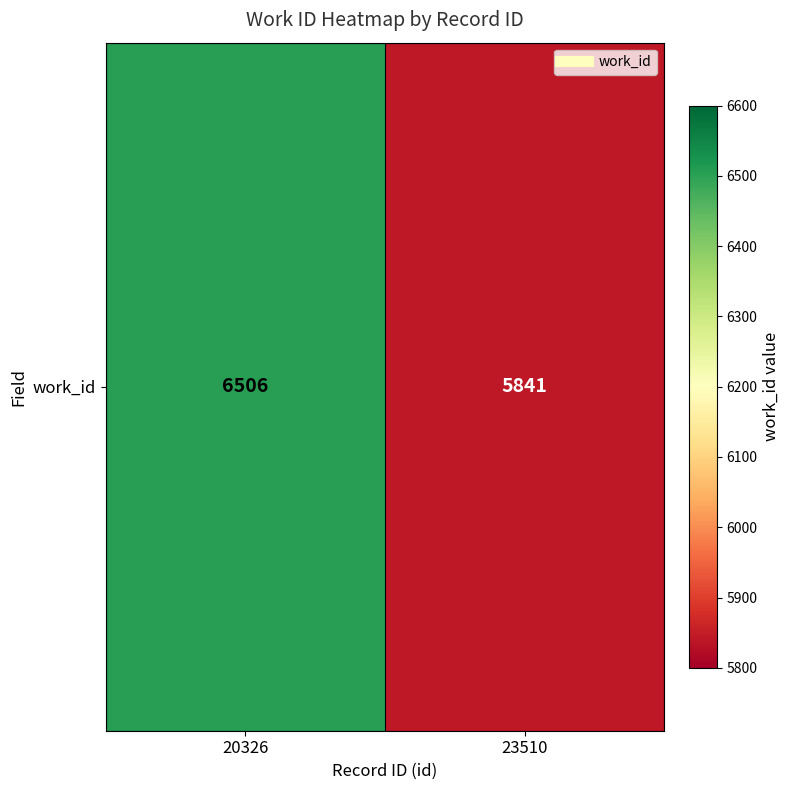

What is the sum of all values?

12347